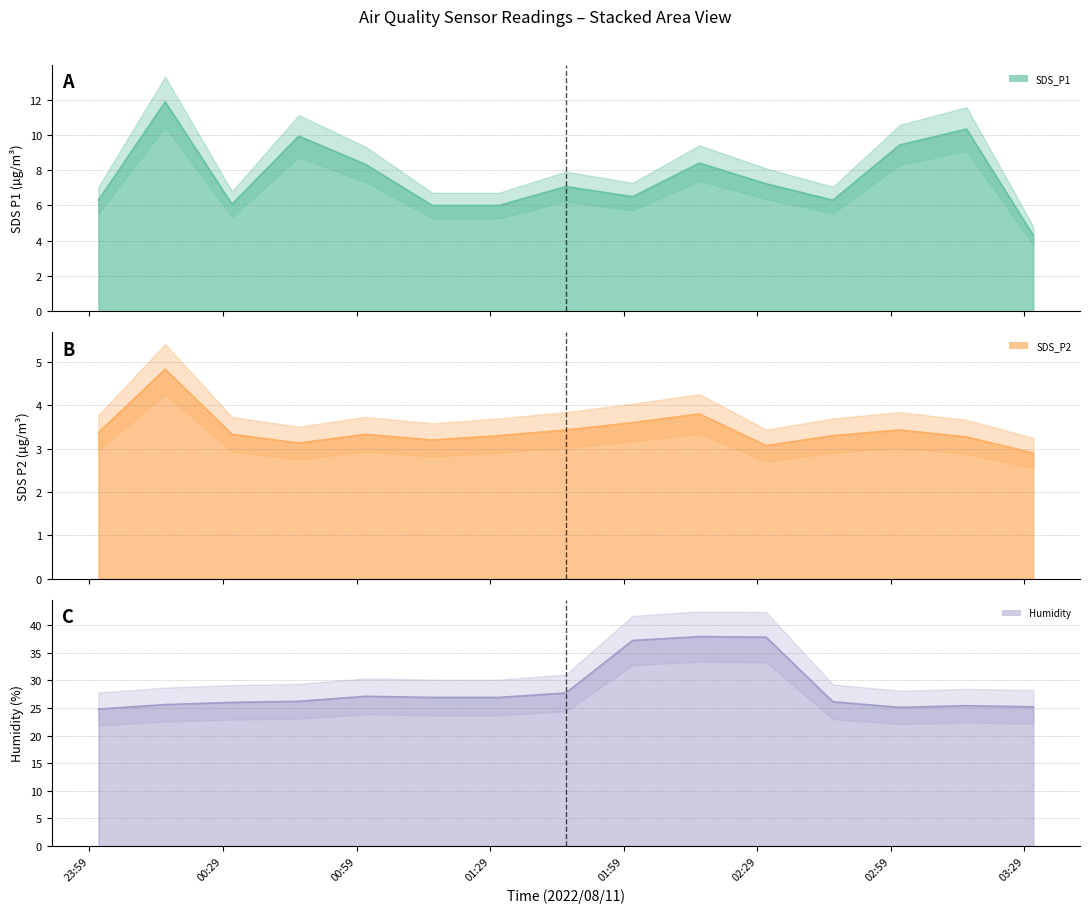

Is the value of SDS_P1 at 2022/08/11 03:16 greater than the value of Humidity at 2022/08/11 00:01?

No